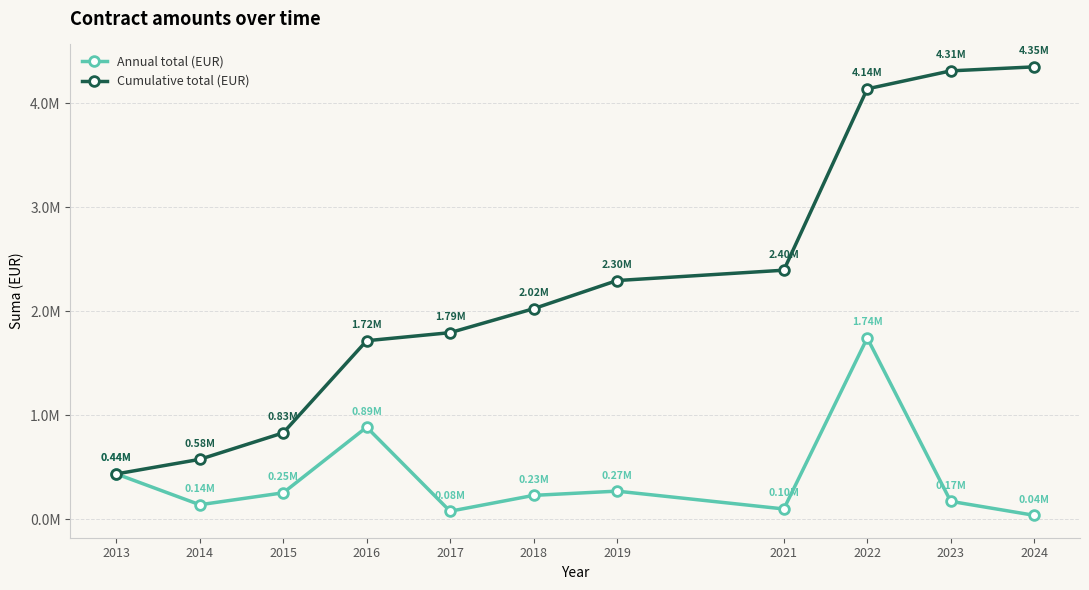

List the series in order of their overall mean, lowest first.

Annual total (EUR), Cumulative total (EUR)